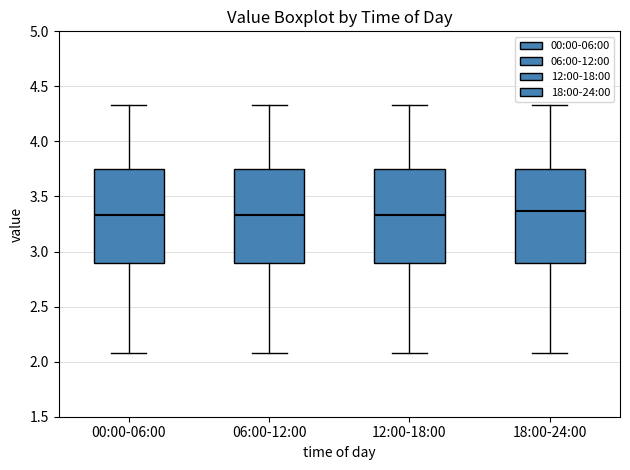

Where does the upper whisker of the box for 12:00-18:00 end on the y-axis? The values are not printed on the chart, so give them approximately, as read against the axis.

4.35